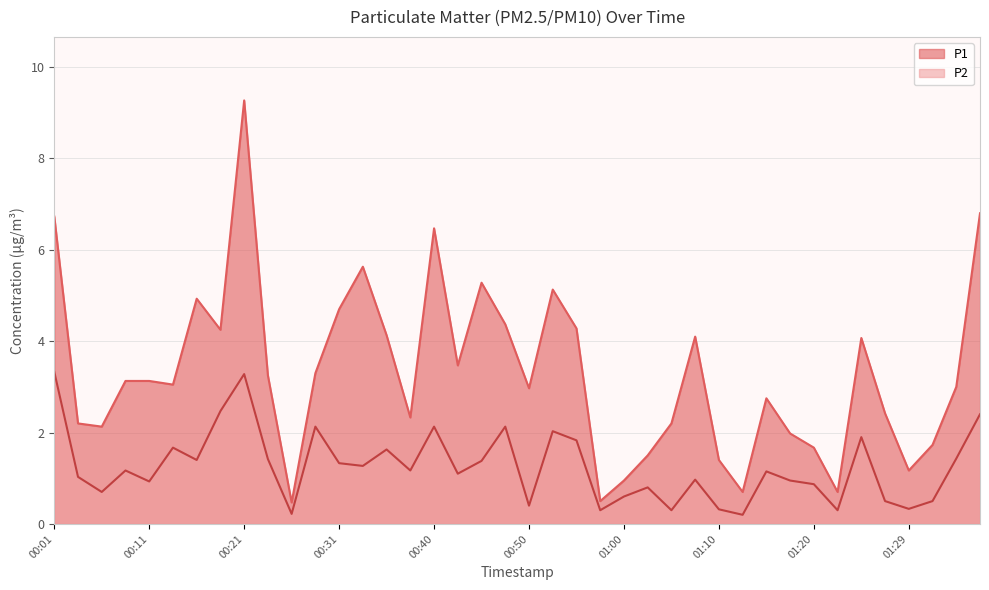

At which category does P1 reach its first local valley?

00:06